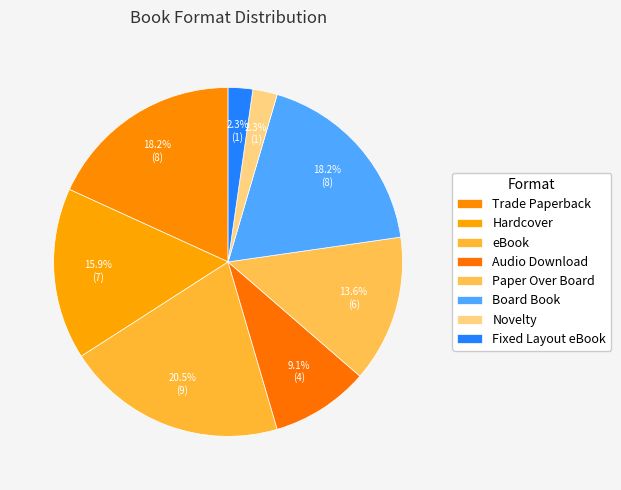

What is the smallest slice in the pie chart?

Novelty